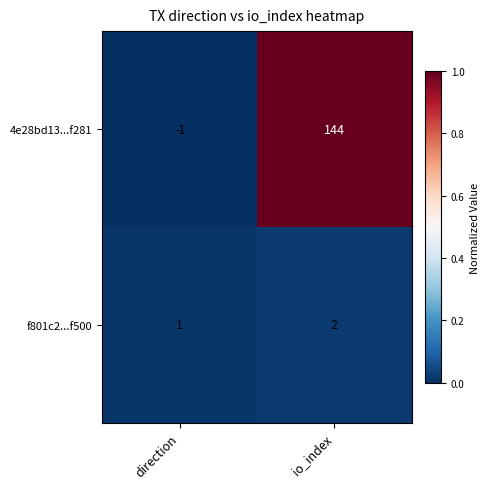

What is the difference between the 4e28bd13...f281 values at direction and io_index?

145